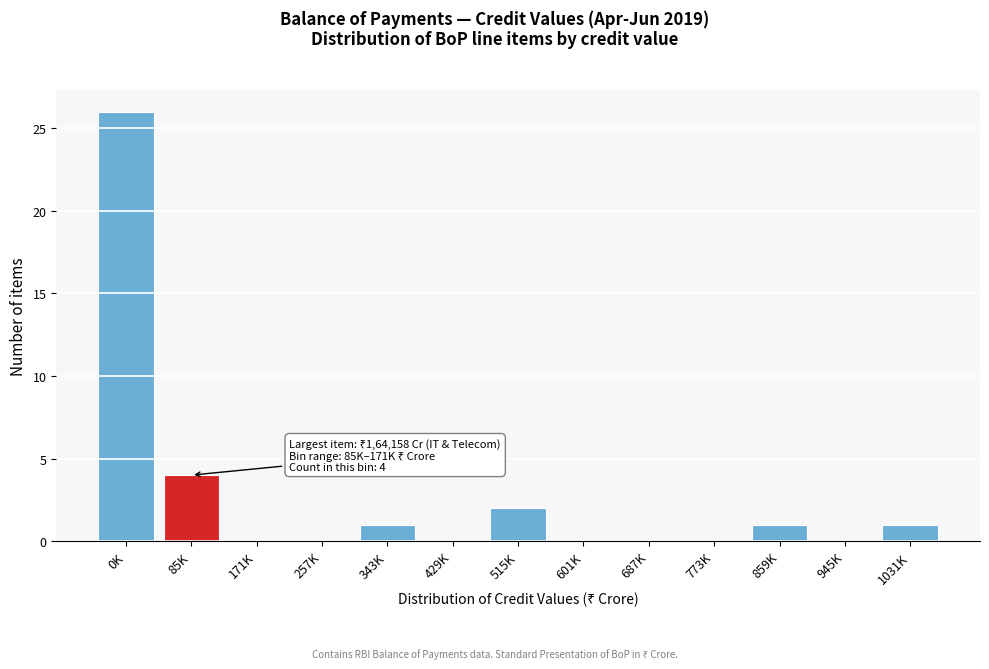

Reading right to left, transcribe all the data shown in this chart.

1031K=1	945K=0	859K=1	773K=0	687K=0	601K=0	515K=2	429K=0	343K=1	257K=0	171K=0	85K=4	0K=26